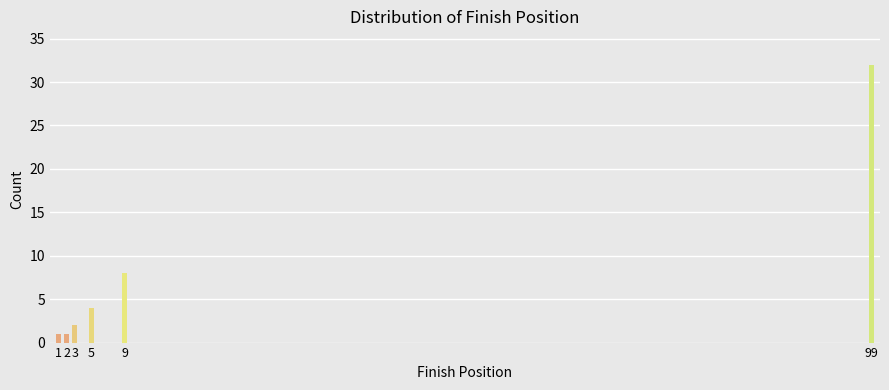

Reading right to left, transcribe all the data shown in this chart.

32	8	4	2	1	1